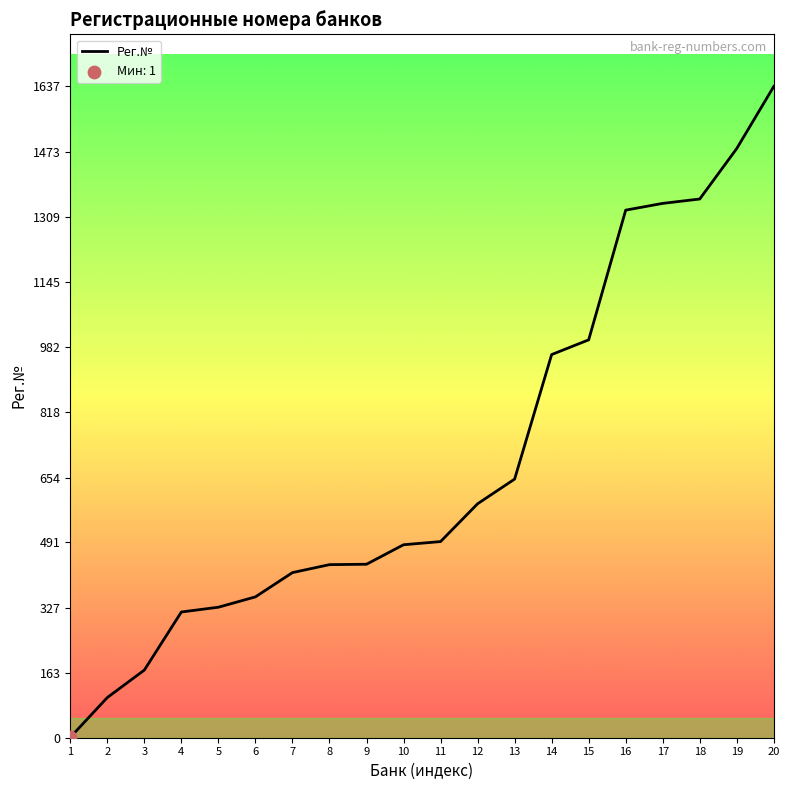

Which has a higher value, 17 or 5?

17